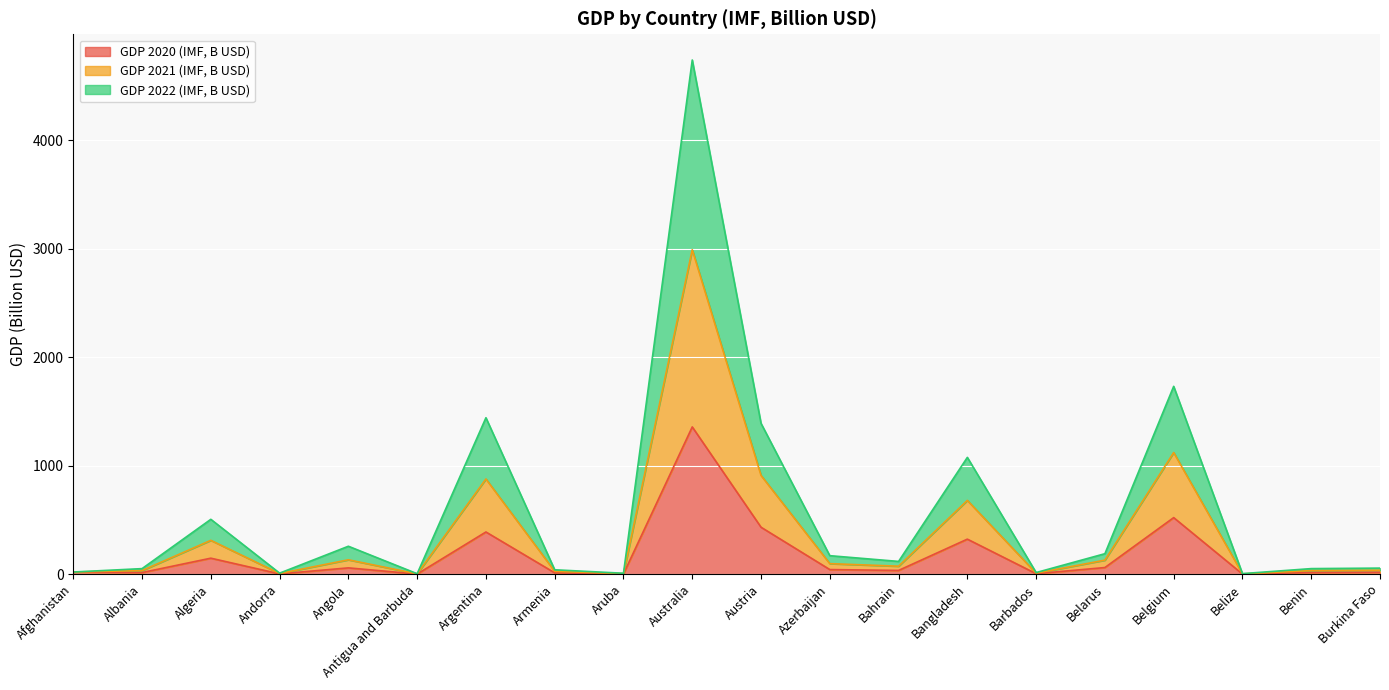

At which category is the sum across all series the highest?

Australia